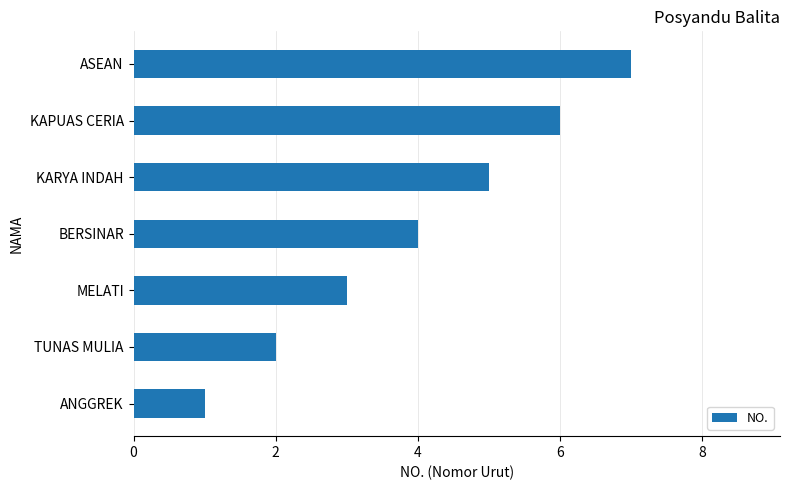

Rank the categories by value from lowest to highest.

ANGGREK, TUNAS MULIA, MELATI, BERSINAR, KARYA INDAH, KAPUAS CERIA, ASEAN